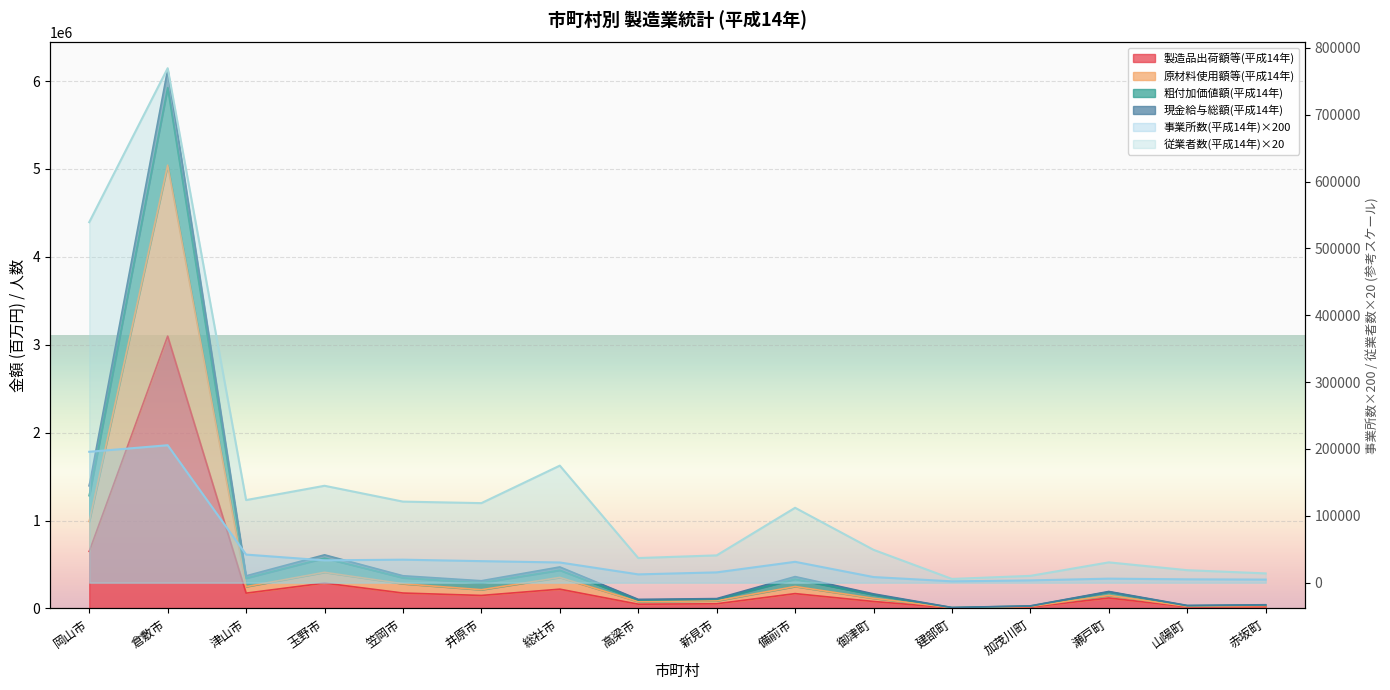

True or false: 製造品出荷額等(平成14年) has a value of 4699 at 建部町.

True